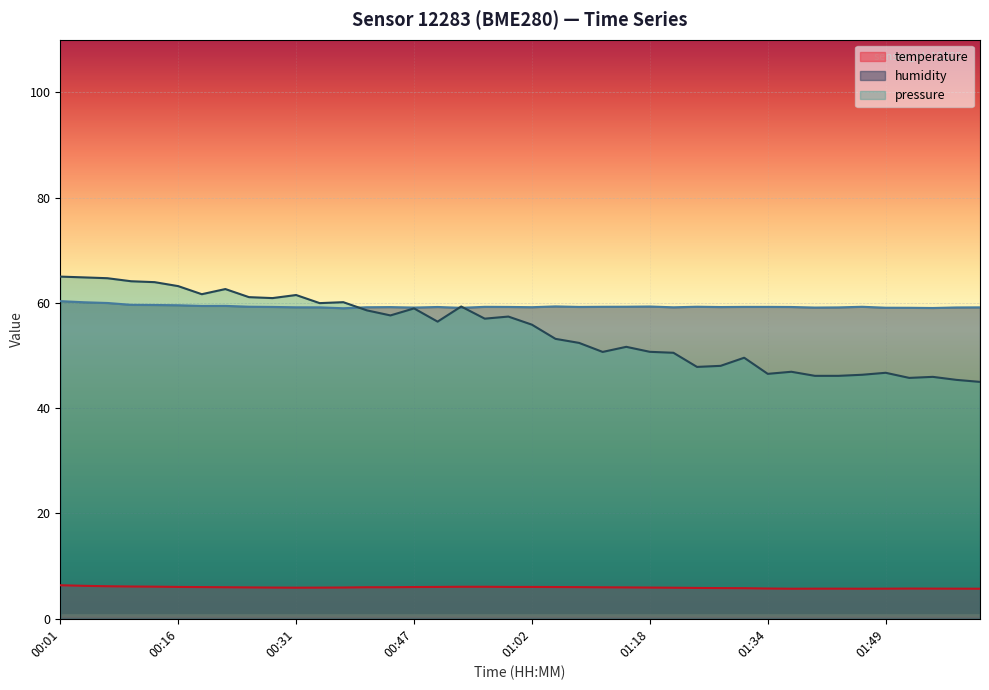

The value of humidity at 01:55 is 102.9. True or false?

False